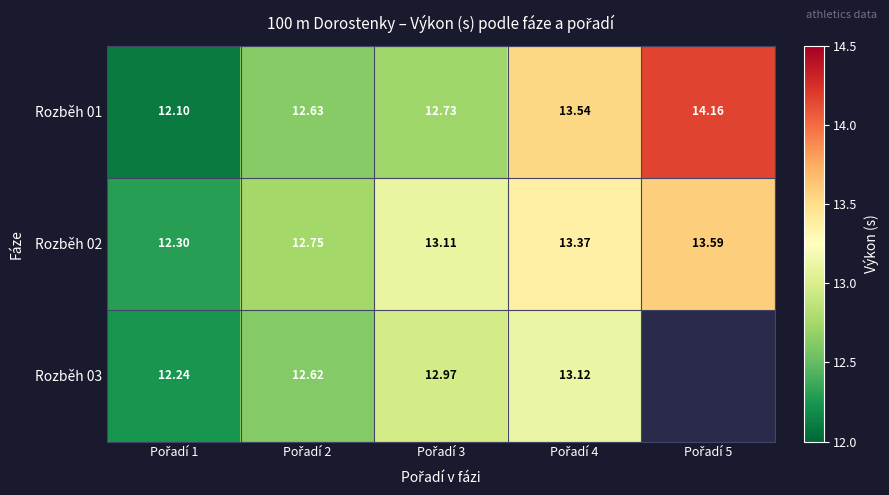

True or false: Rozběh 01 has a value of 12.7 at Pořadí 3.

True